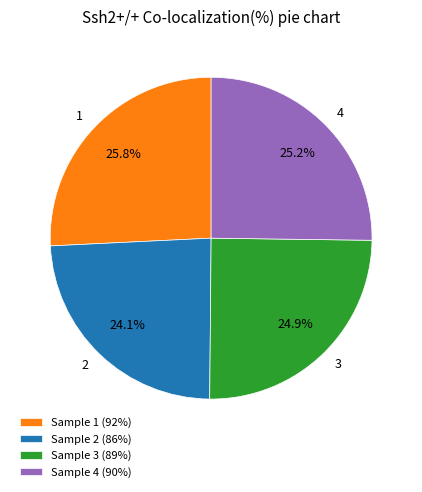

Approximately how many times larger is the value at Sample 2 (86%) compared to Sample 3 (89%)?

1.0